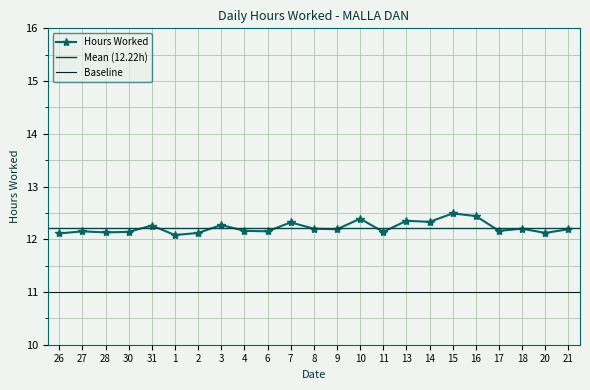

Read the value at 1.

12.1